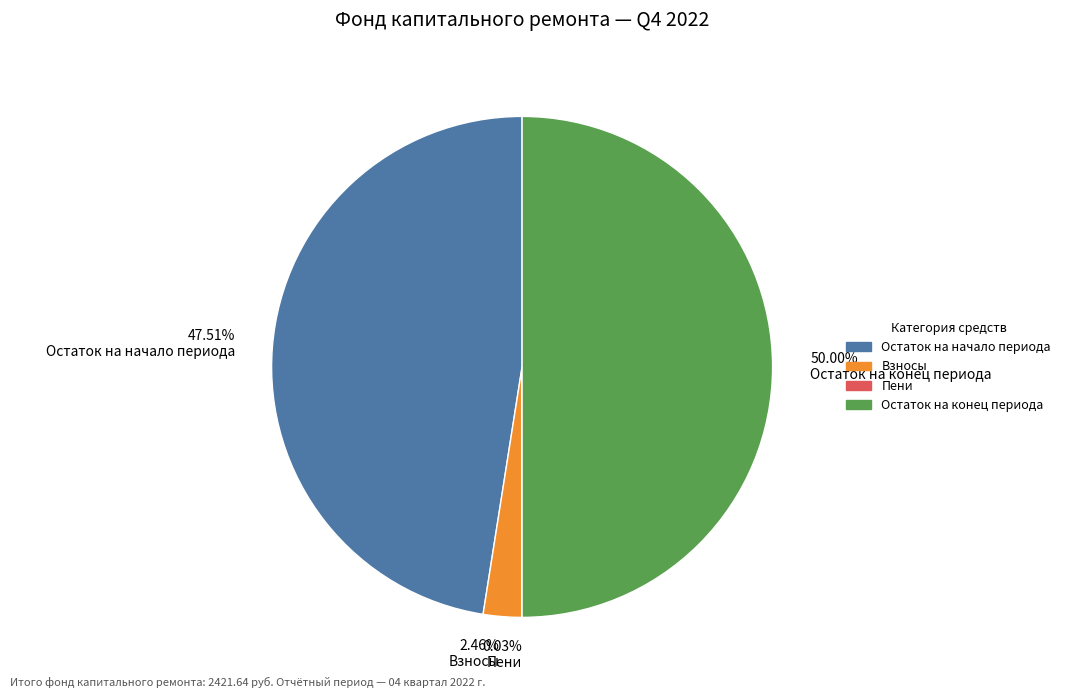

Which category has the biggest portion of the pie?

Остаток на конец периода